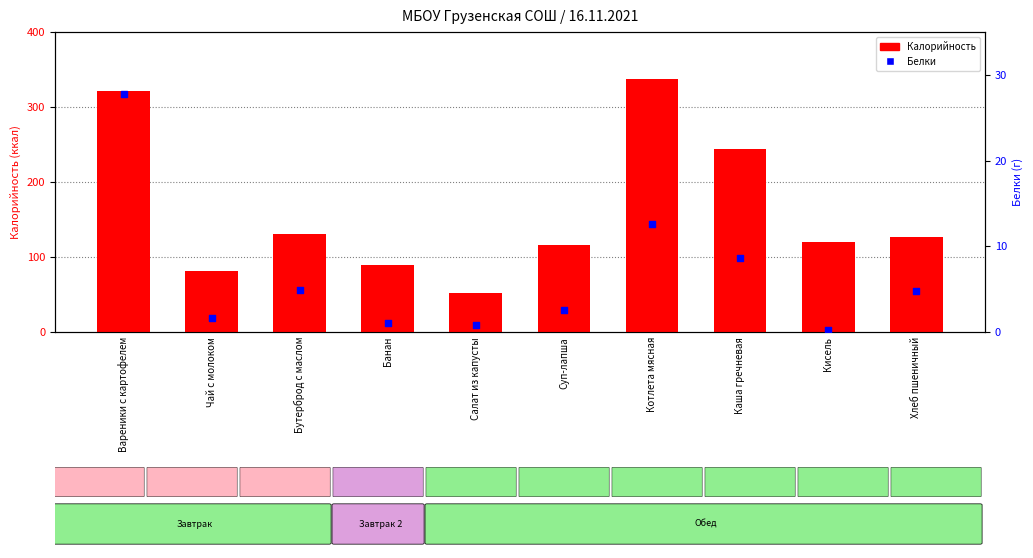

At which category is the sum across all series the highest?

Вареники с картофелем